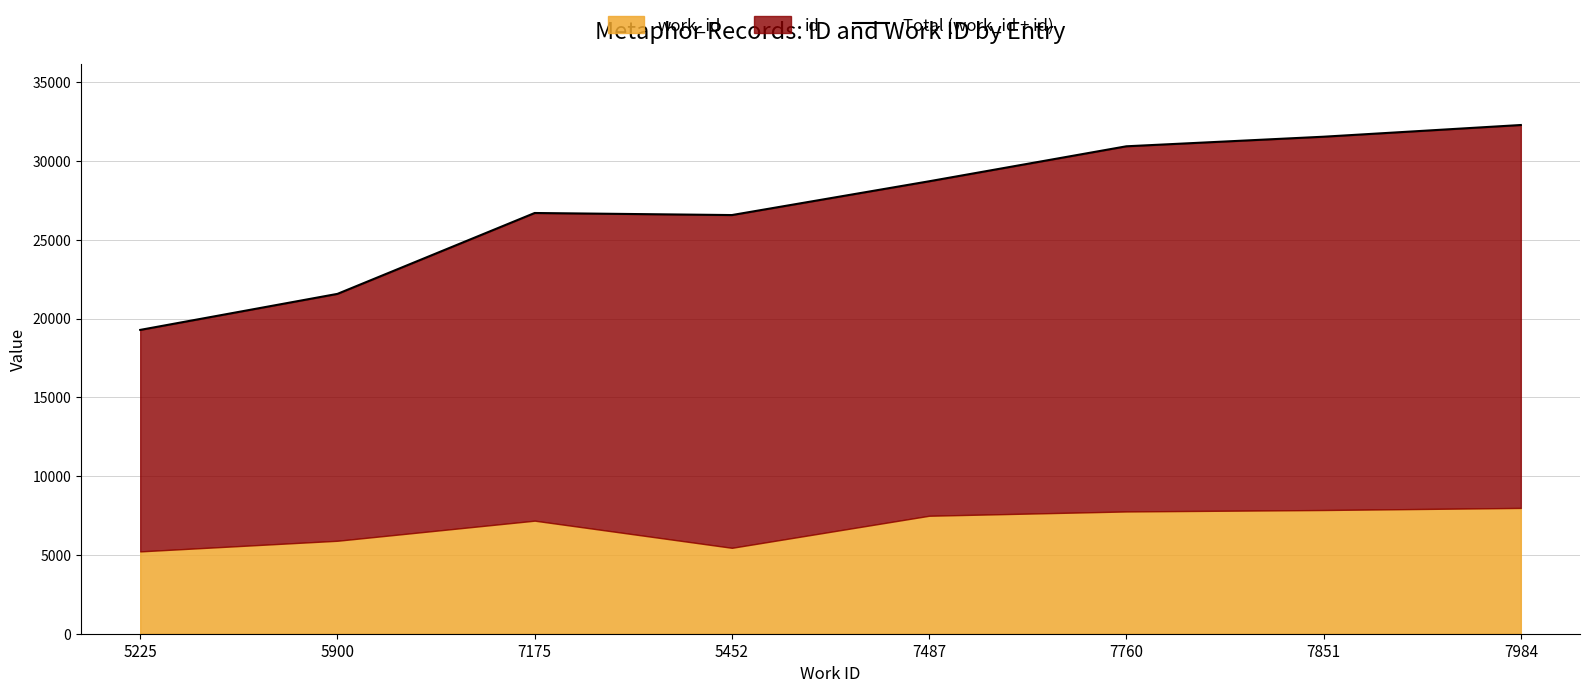

List the labels in order of value, largest first.

7984, 7851, 7760, 7487, 7175, 5452, 5900, 5225